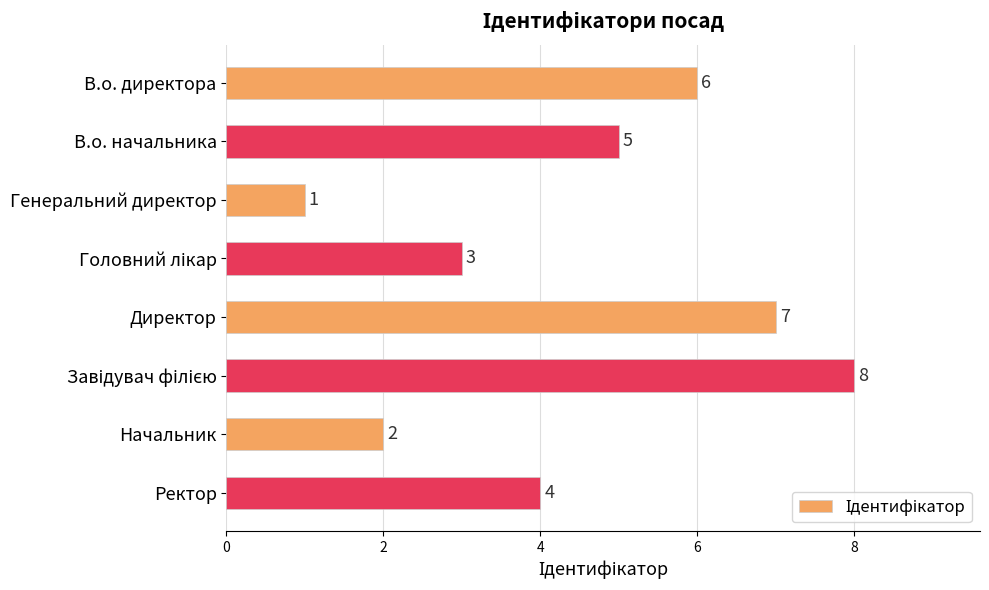

What is the change in value from В.о. начальника to Начальник?

-3